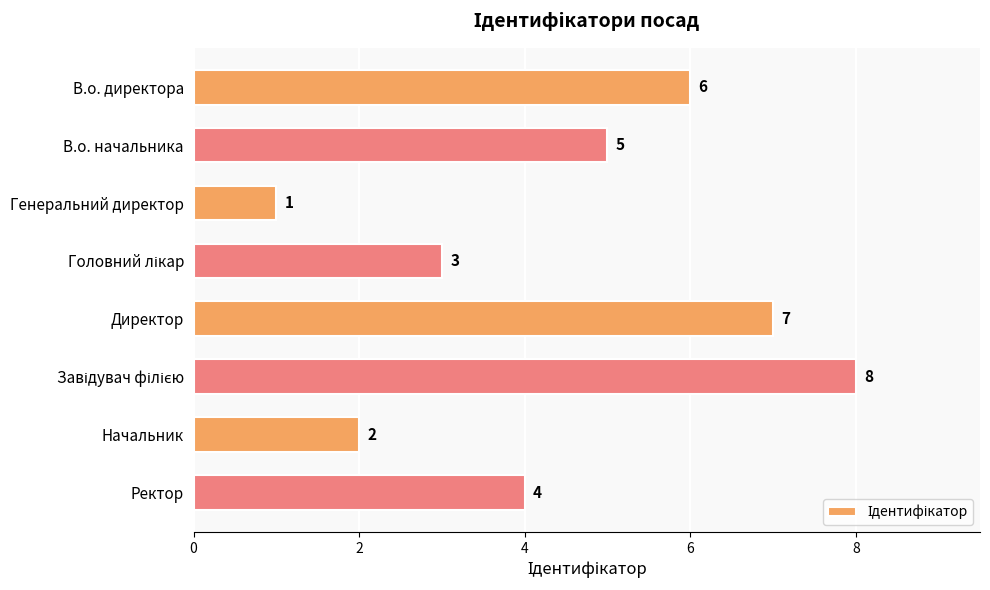

Which has a higher value, В.о. начальника or Ректор?

В.о. начальника